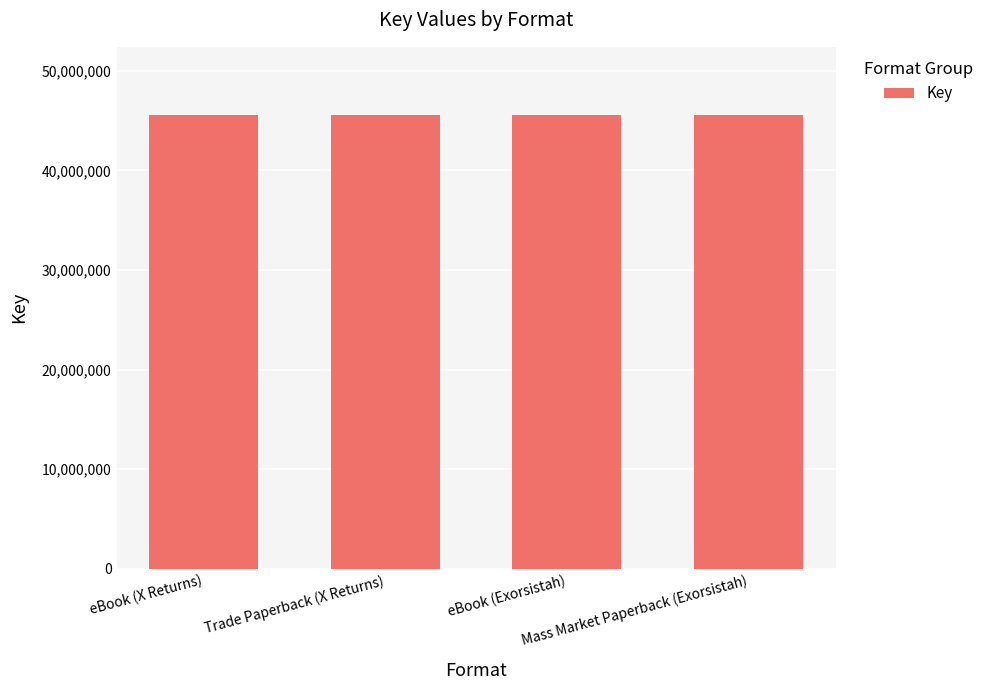

What is the sum of all values?

182242998